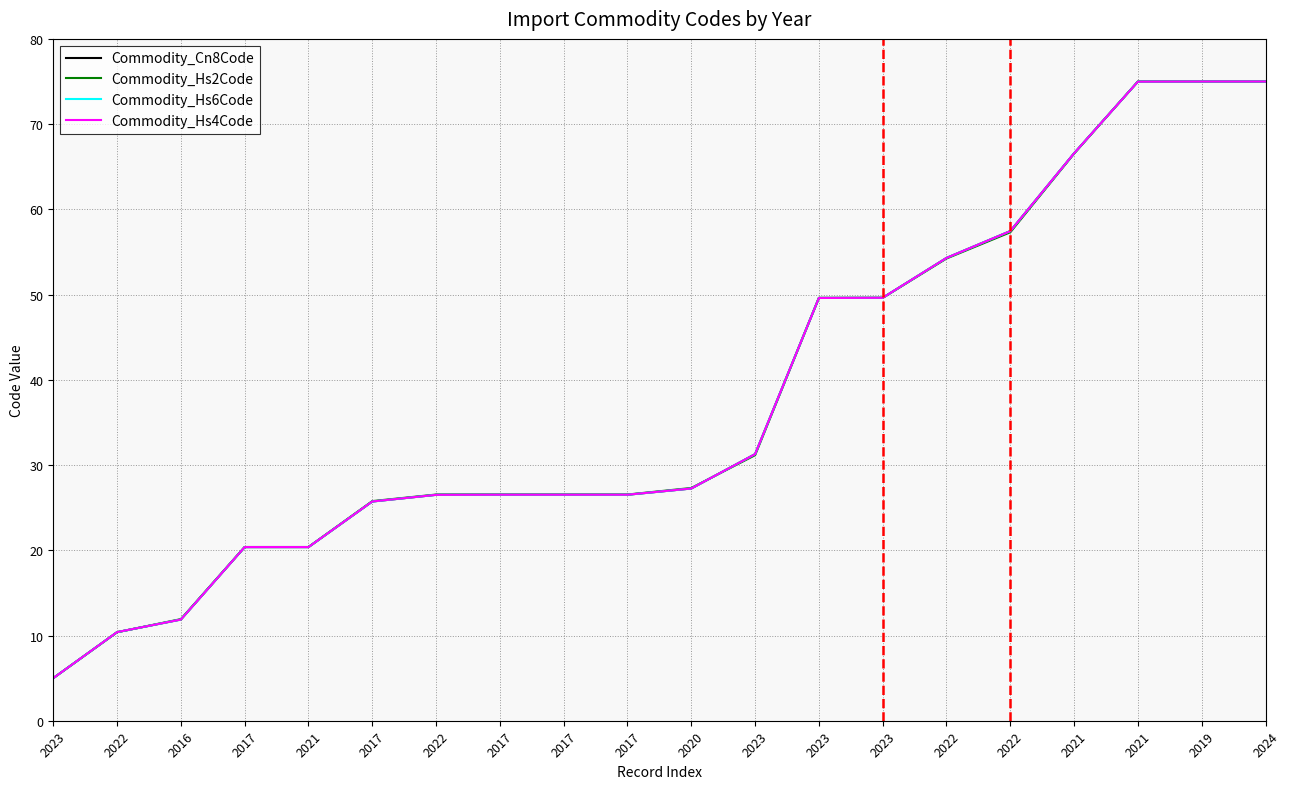

Count the number of data series in this chart.

4